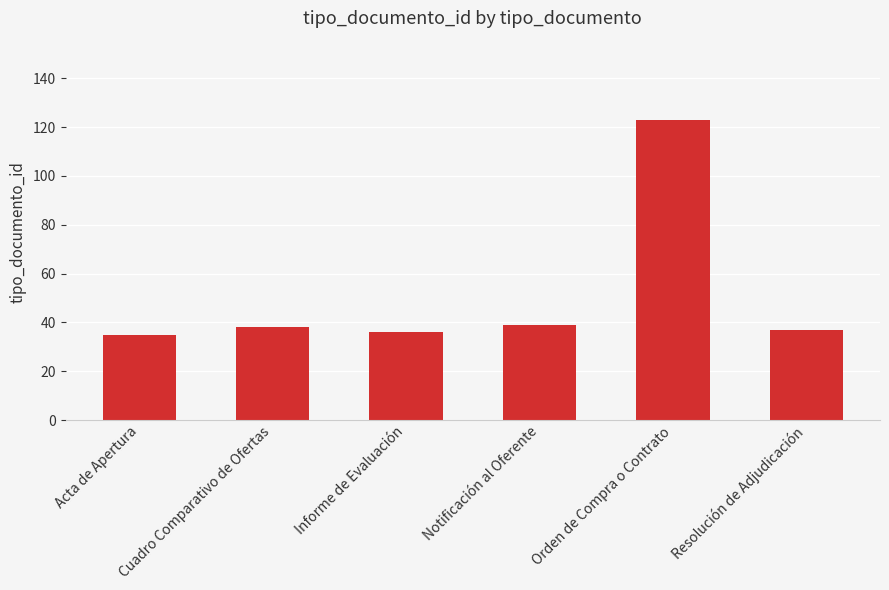

What is the approximate value at Cuadro Comparativo de Ofertas, to the nearest 5?

40